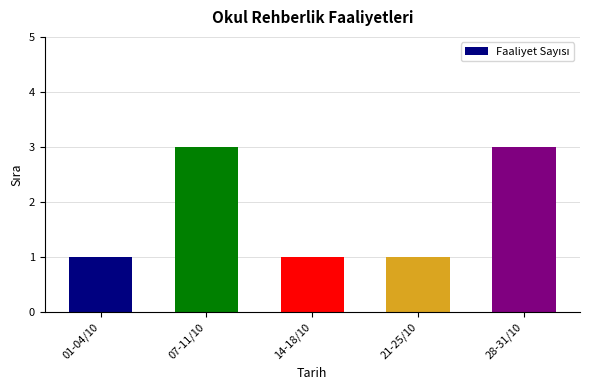

What position from the left is 21-25/10?

4